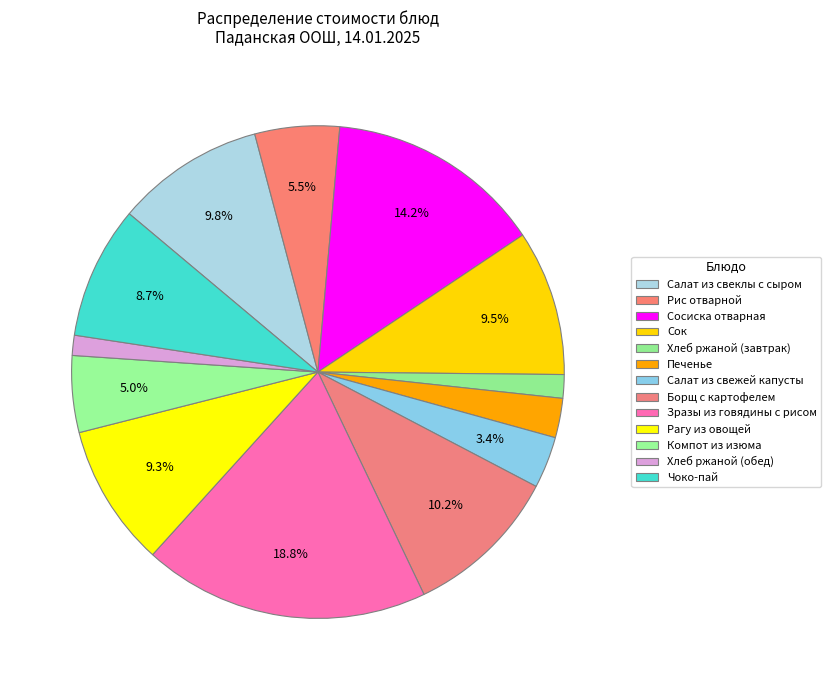

Count the number of slices in the pie.

13